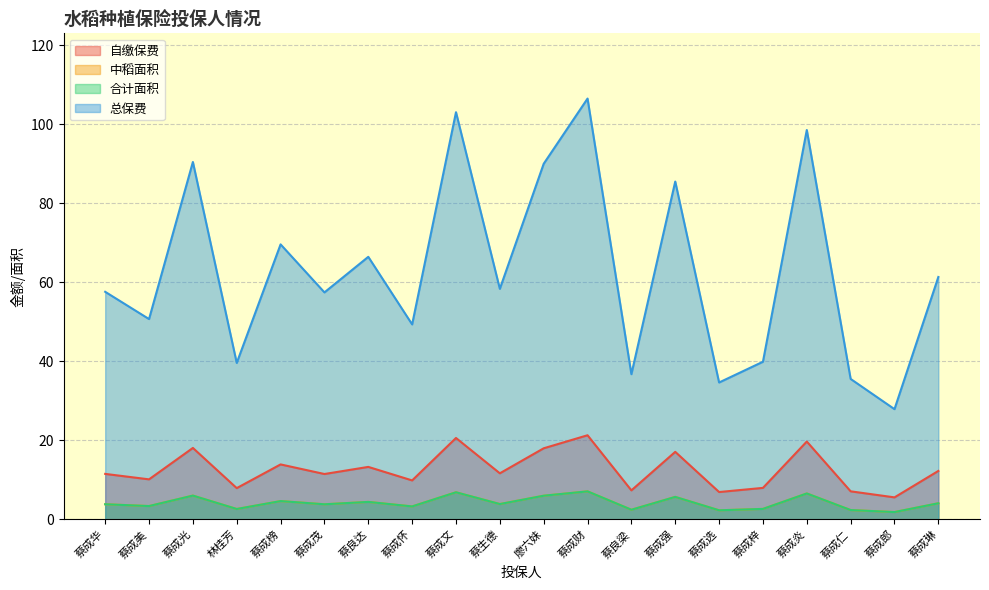

Where is 总保费 nearest to the value 67?

蔡良达